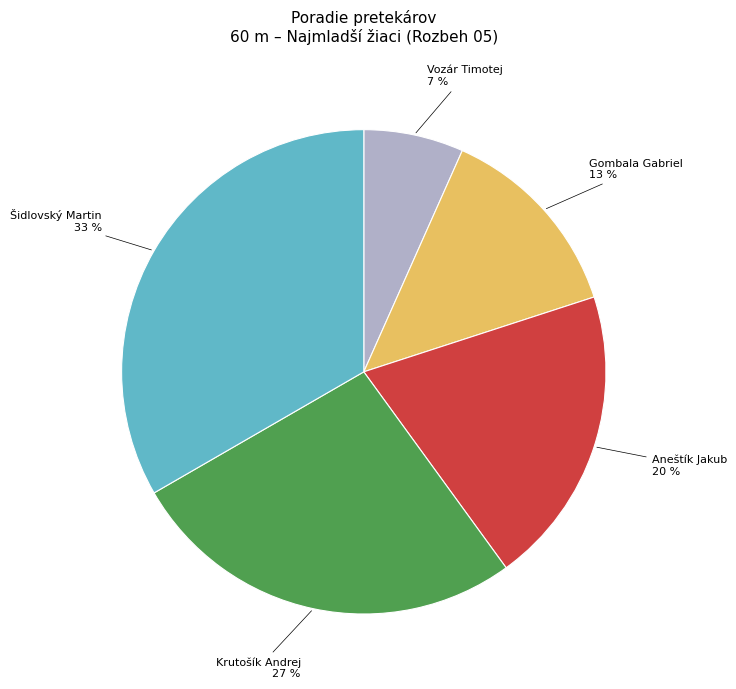

Approximately how many times larger is the value at Gombala Gabriel compared to Šidlovský Martin?

0.4